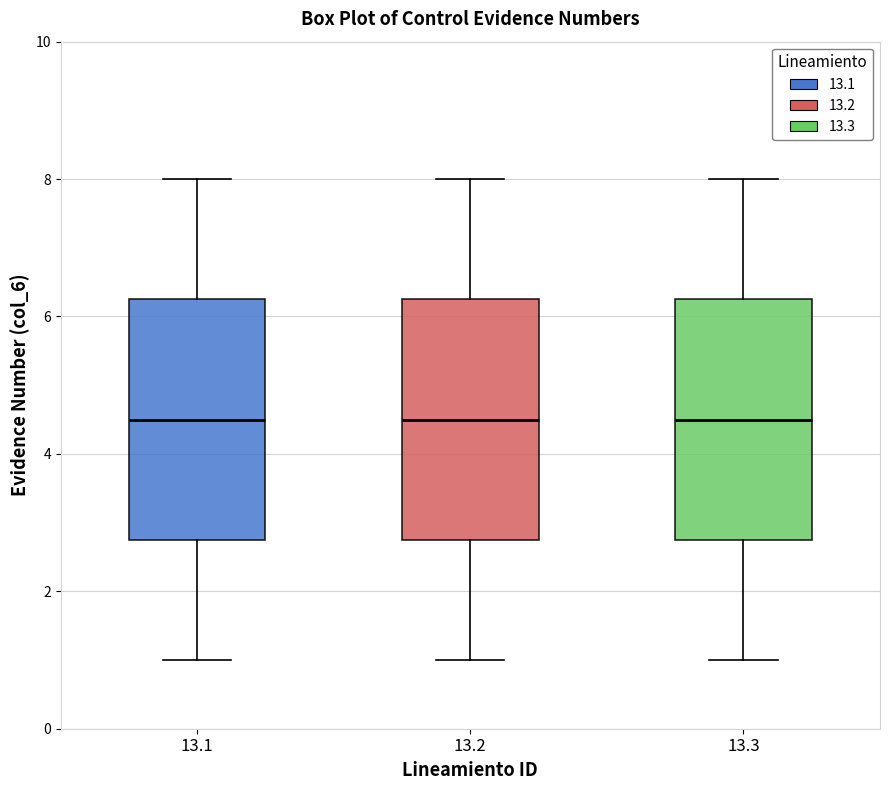

Reading left to right, read every box against the y-axis: the position of its median line, the range the box covers, and the ends of its whiskers. The values are not printed on the chart, so give them approximately, as read against the axis.

13.1: median 4.6, box 2.8 to 6.2, whiskers 1.0 to 8.0
13.2: median 4.6, box 2.8 to 6.2, whiskers 1.0 to 8.0
13.3: median 4.6, box 2.8 to 6.2, whiskers 1.0 to 8.0